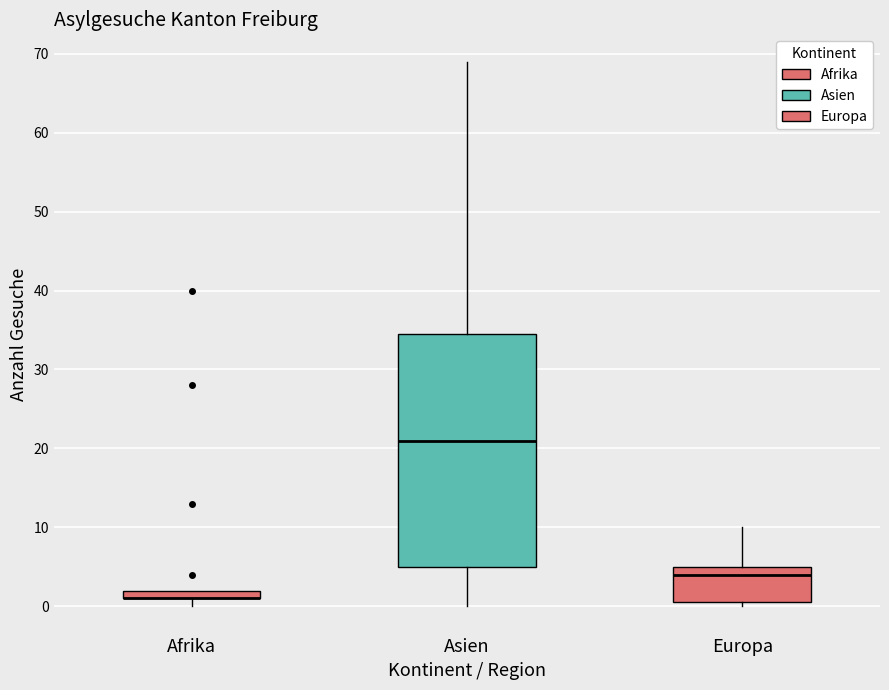

Which box is the tallest, from its lower edge to its upper edge?

Asien